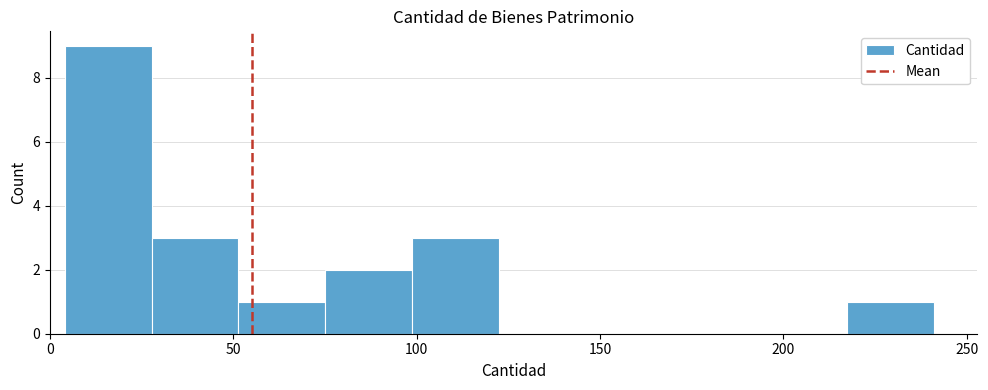

Reading left to right, list every bar in this chart as the range it spans on the x-axis followed by its height. Neither the bar edges nor the heights are printed on the chart, so give them approximately, as read against the axes.

5 to 30: 9
30 to 50: 3
50 to 75: 1
75 to 100: 2
100 to 125: 3
125 to 145: 0
145 to 170: 0
170 to 195: 0
195 to 215: 0
215 to 240: 1